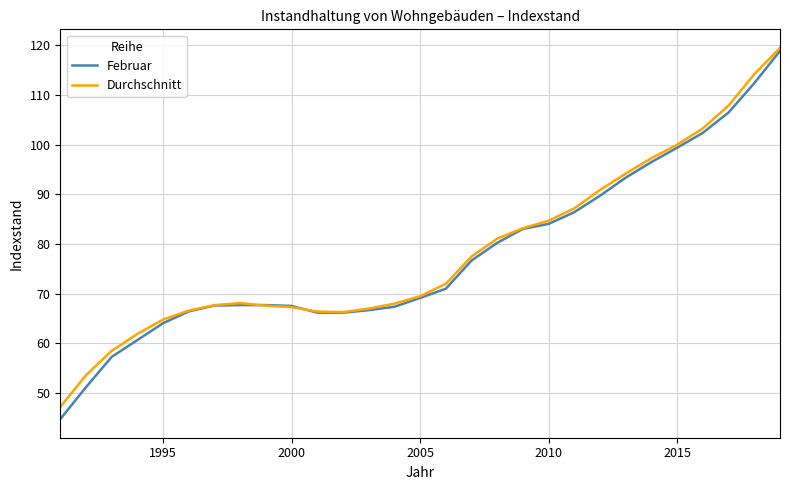

What is the lowest value of the Februar series?

44.7